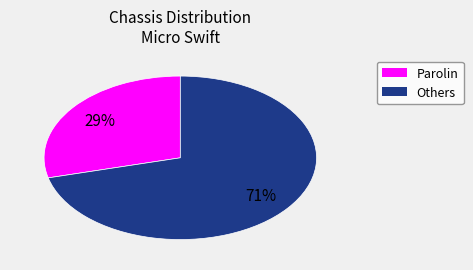

Count the number of slices in the pie.

2